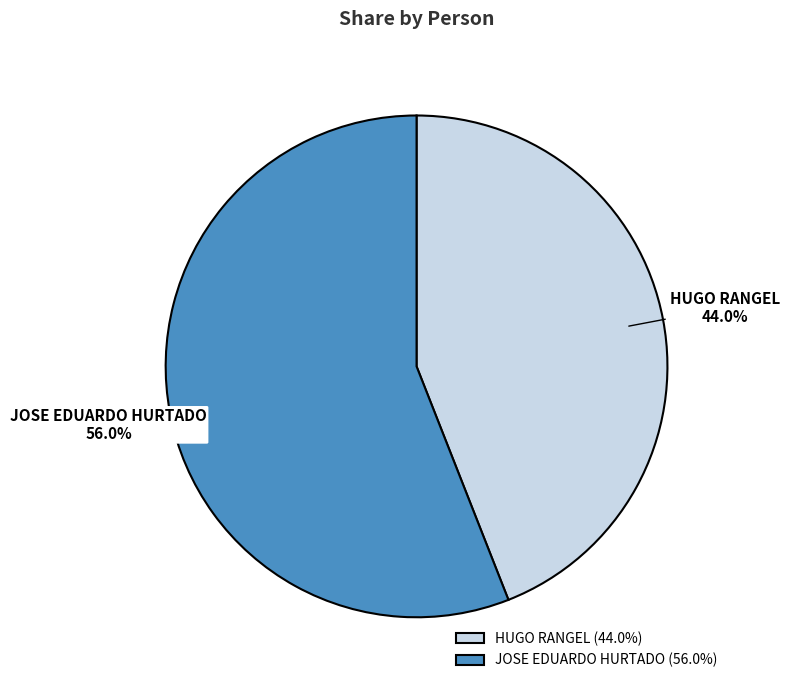

Which has a higher value, HUGO RANGEL or JOSE EDUARDO HURTADO?

JOSE EDUARDO HURTADO